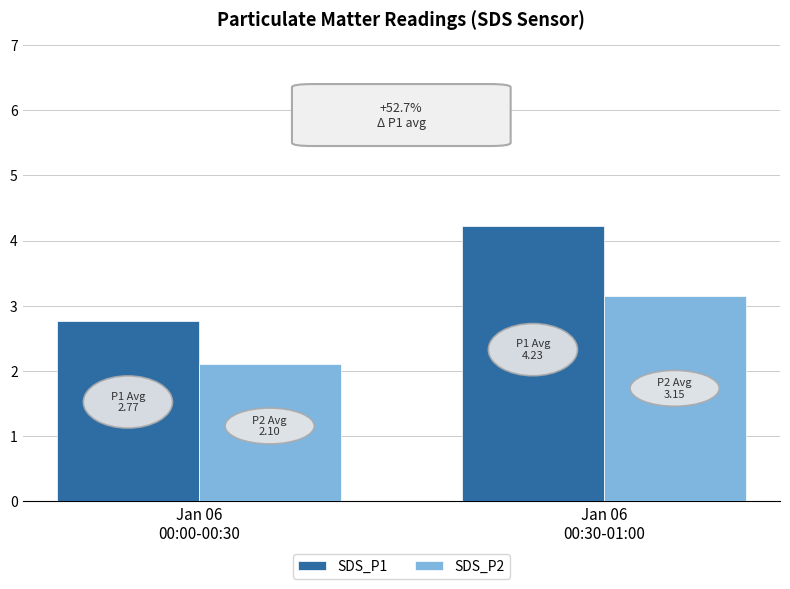

What is the minimum value for SDS_P2?

2.1